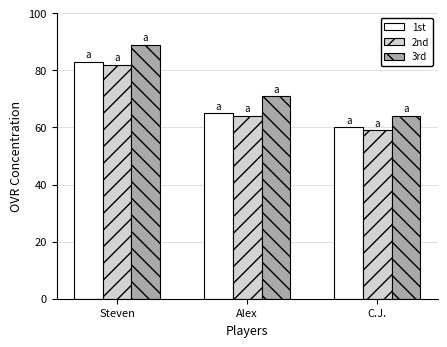

Reading left to right, what are all the values shown in this chart?

1st: 83	65	60
2nd: 82	64	59
3rd: 89	71	64